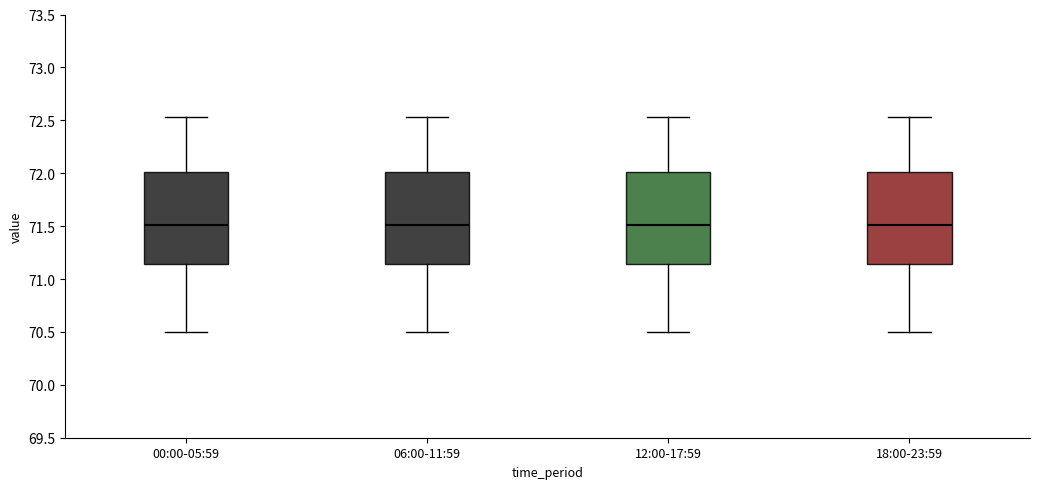

Reading left to right, transcribe this box plot: for each box, give where its median line is, the range the box spans, and where its two whiskers end, as read against the y-axis. The values are not printed on the chart, so give them approximately, as read against the axis.

00:00-05:59: median 71.50, box 71.15 to 72.00, whiskers 70.50 to 72.55
06:00-11:59: median 71.50, box 71.15 to 72.00, whiskers 70.50 to 72.55
12:00-17:59: median 71.50, box 71.15 to 72.00, whiskers 70.50 to 72.55
18:00-23:59: median 71.50, box 71.15 to 72.00, whiskers 70.50 to 72.55